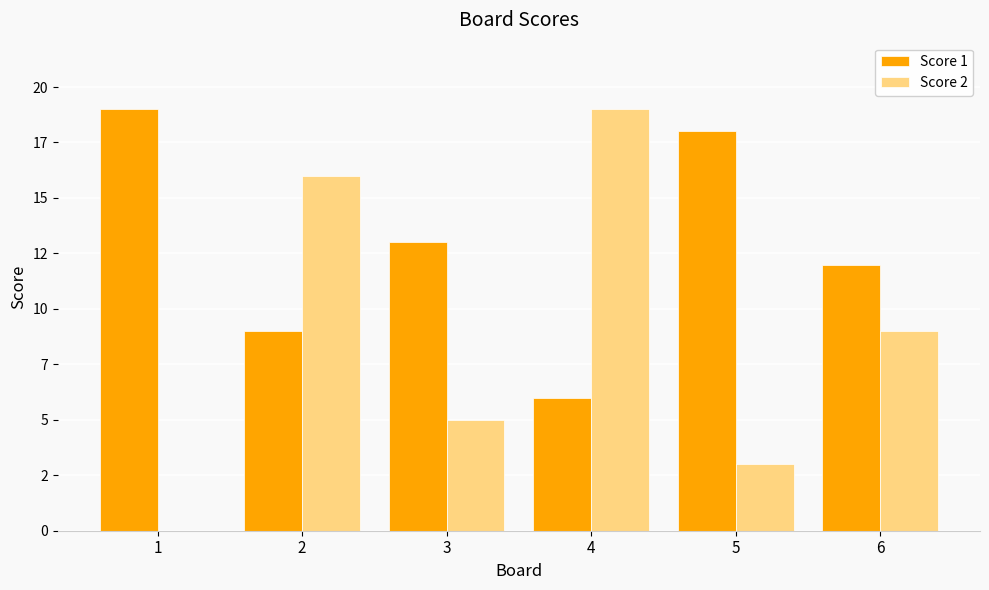

At which label does Score 2 first exceed 9?

2